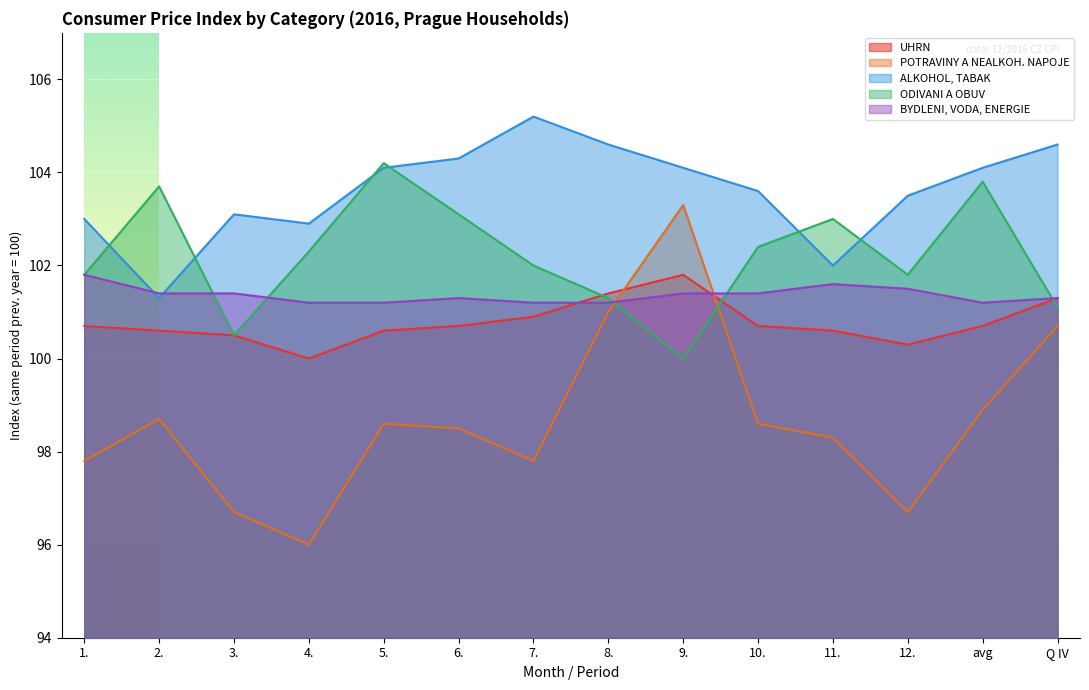

At which category is the sum across all series the highest?

9.